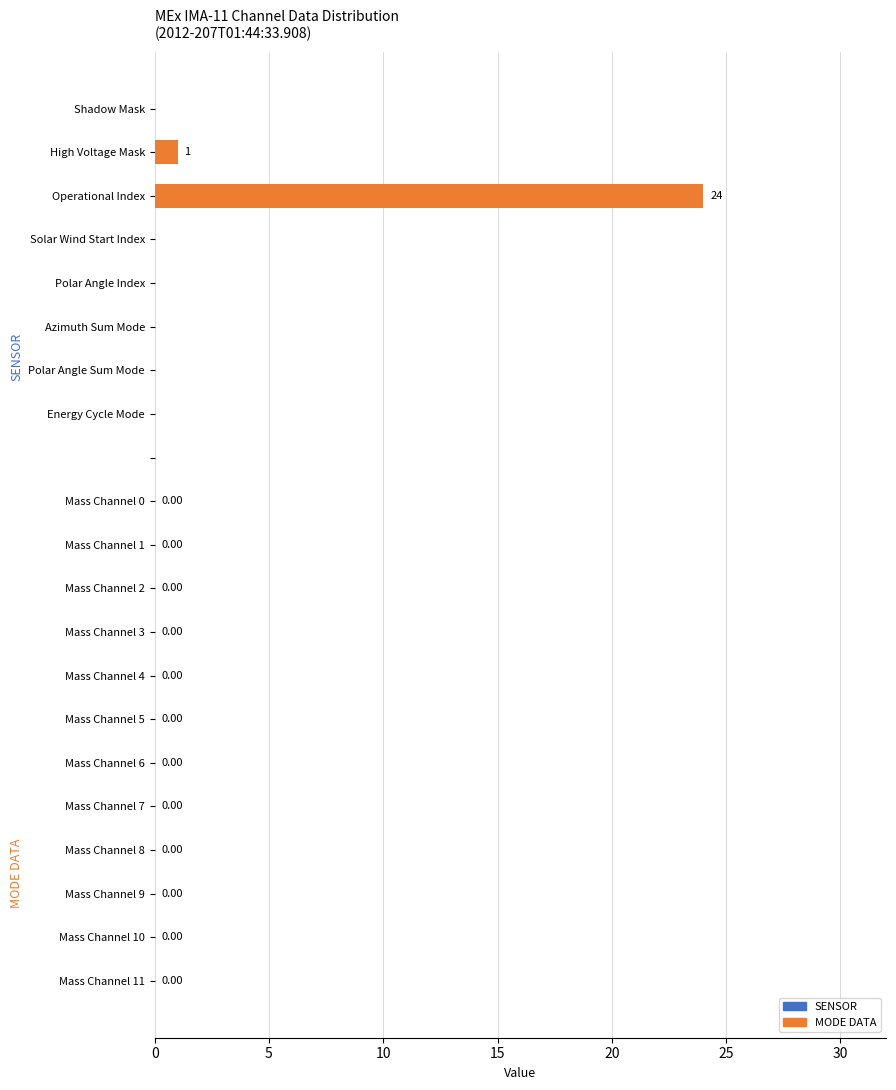

What is the average value?

3